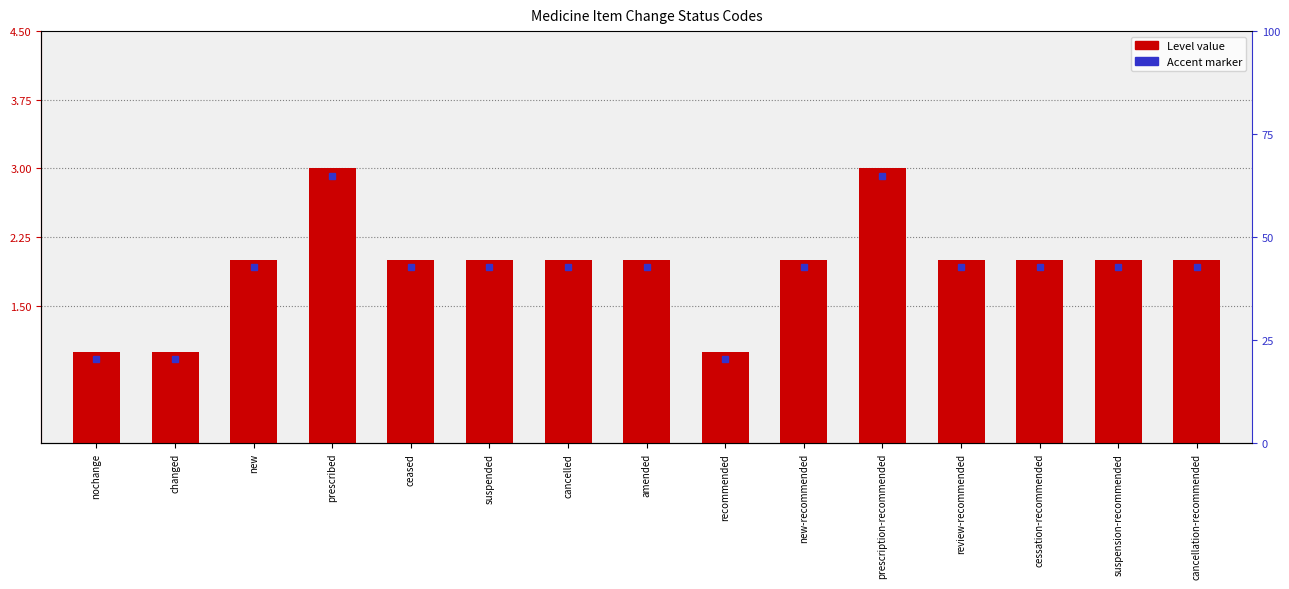

Reading left to right, extract all data points from this chart.

1	1	2	3	2	2	2	2	1	2	3	2	2	2	2